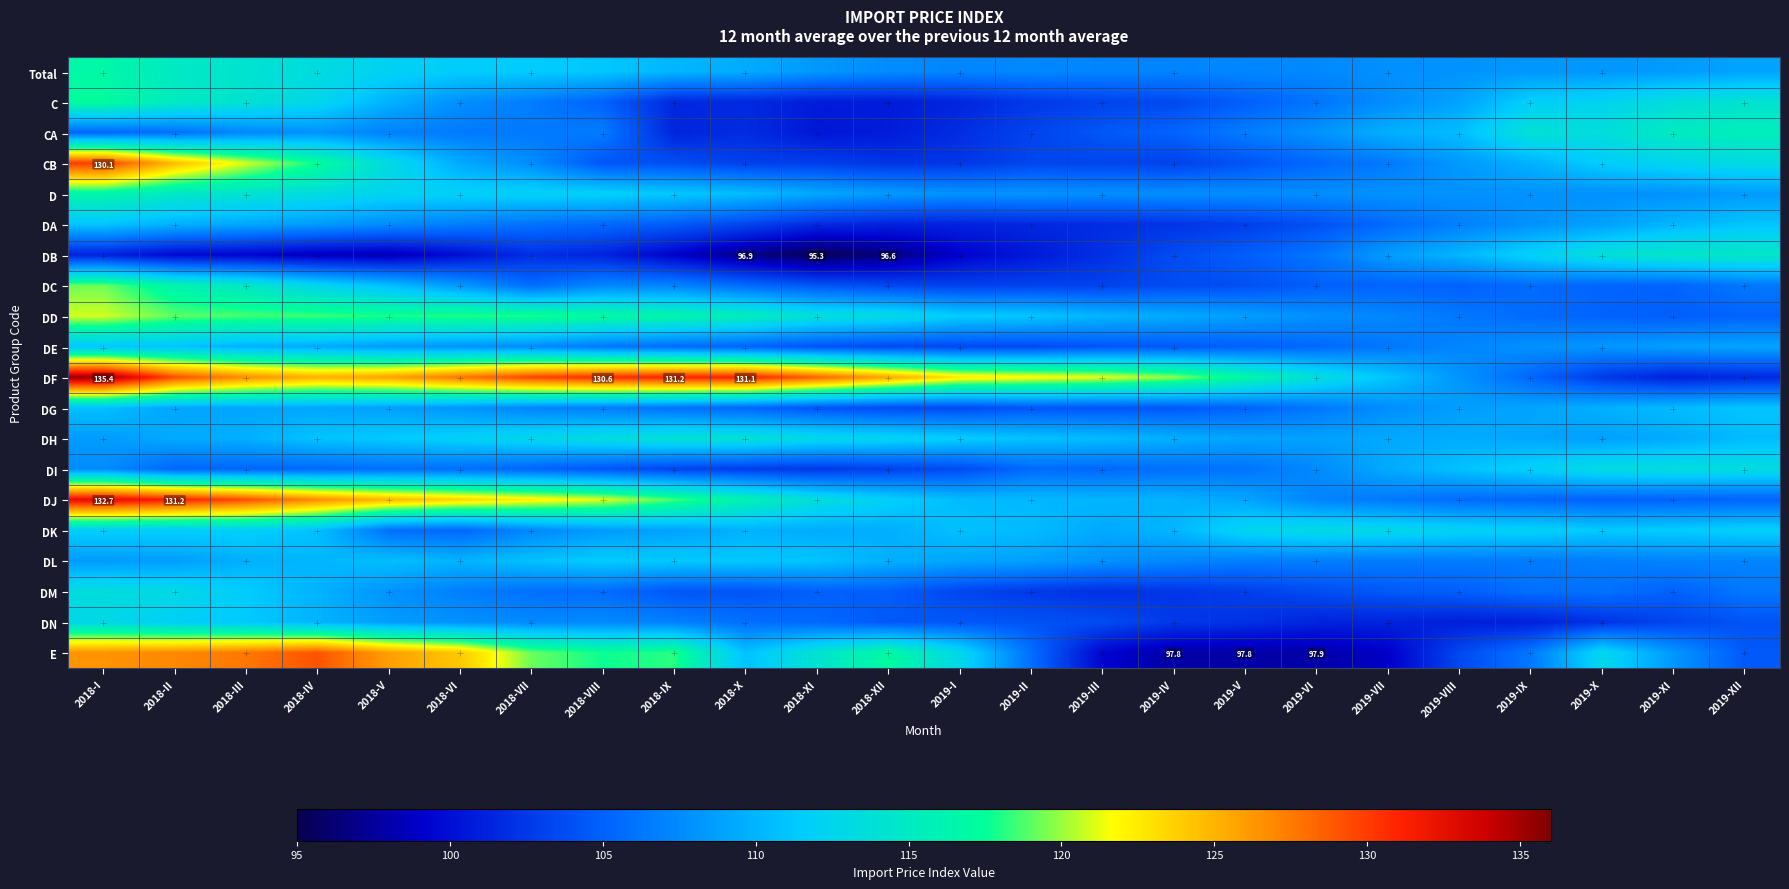

What is the average value of the DH series?

110.8